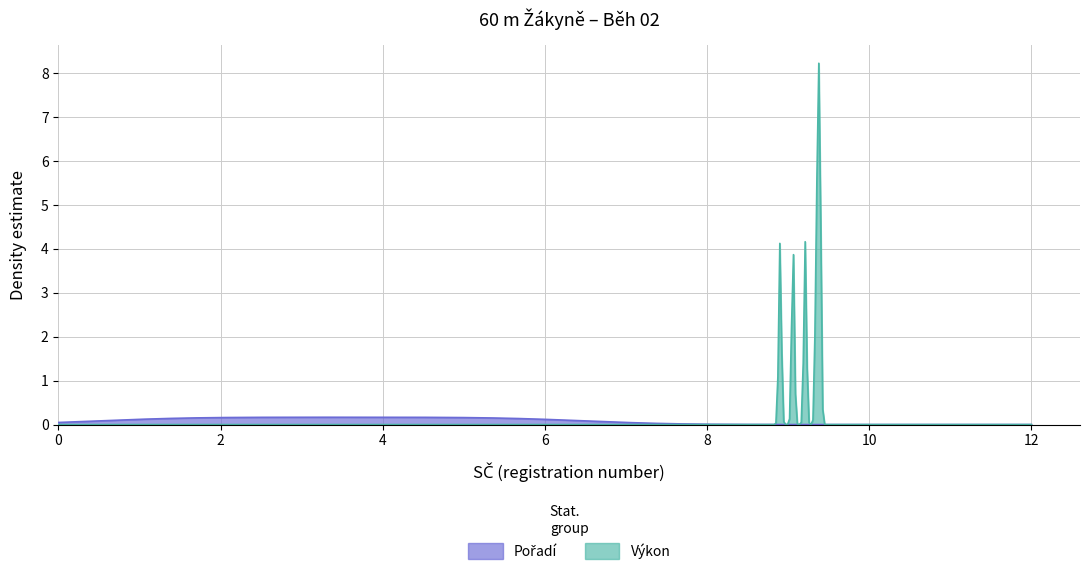

What is the highest value of the Výkon series?

8.2